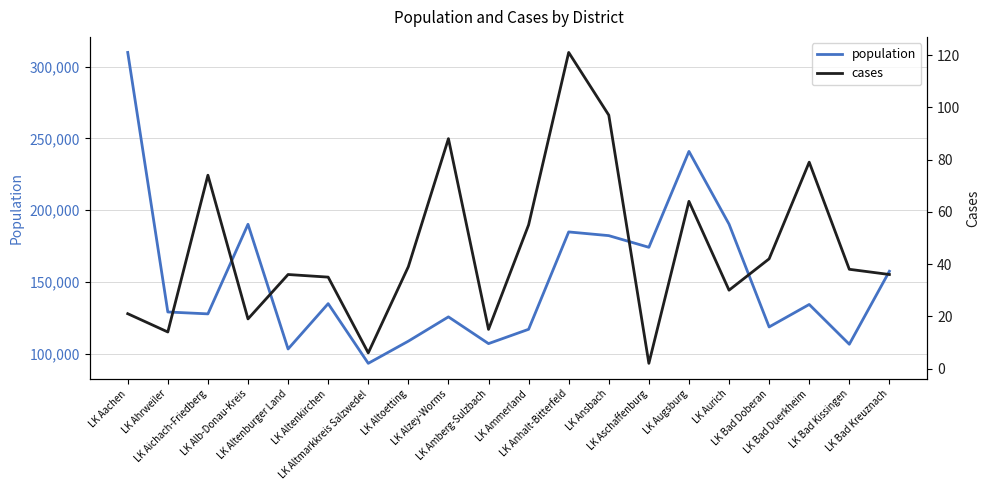

Which series changed the most between LK Altenburger Land and LK Altmarkkreis Salzwedel?

population